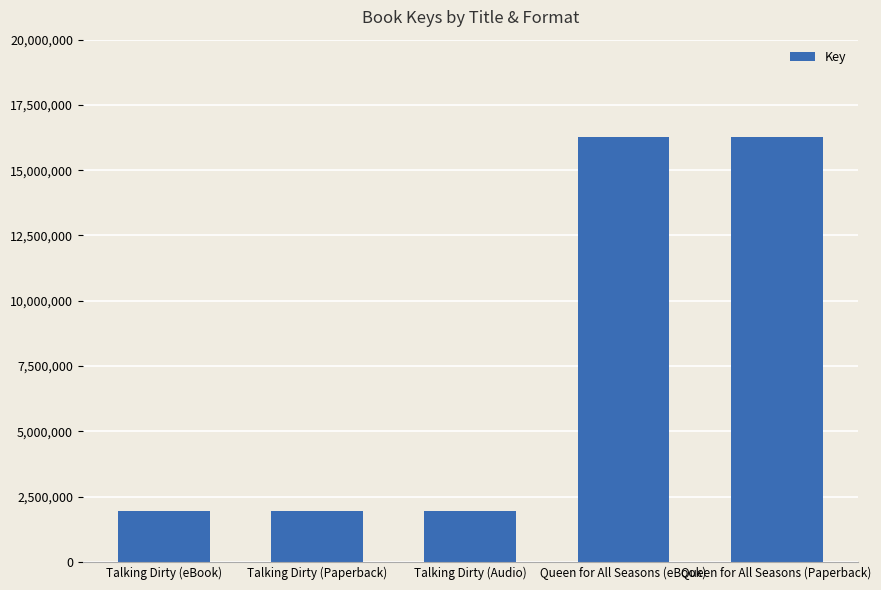

What position from the right is Queen for All Seasons (Paperback)?

1